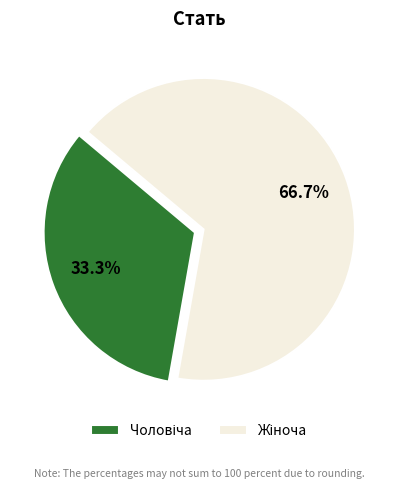

Is there a majority slice in this chart?

Yes